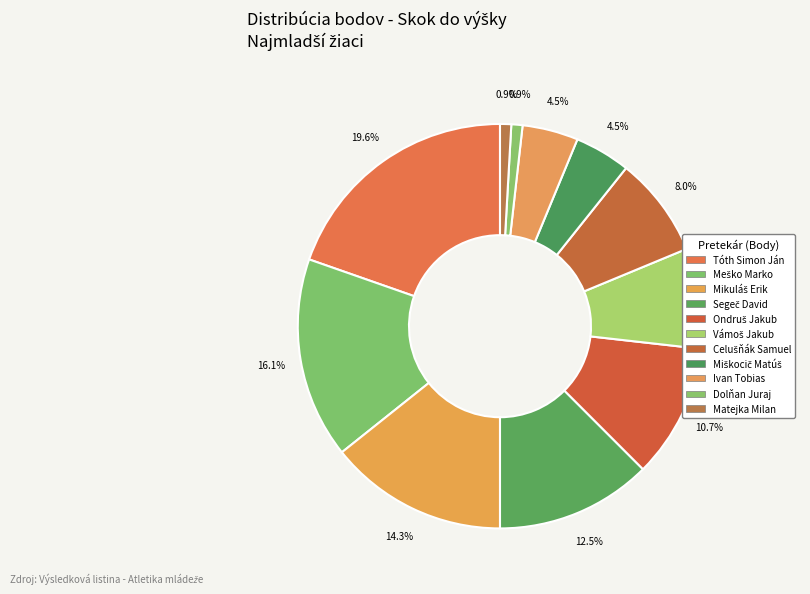

To the nearest percent, what is the difference between the largest and smallest slice percentages?

19%